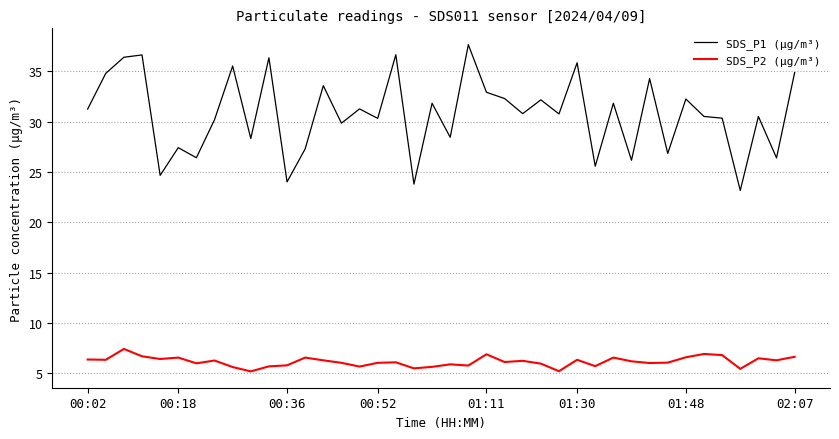

Does the chart have visible grid lines?

Yes